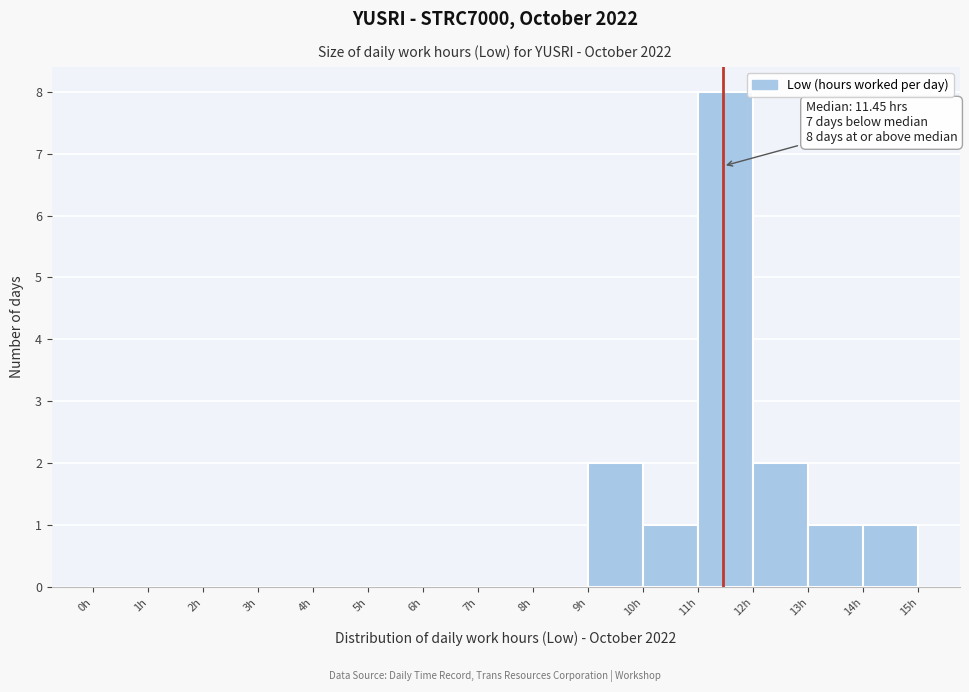

Over which range of the x-axis is the bar tallest?

11 to 12